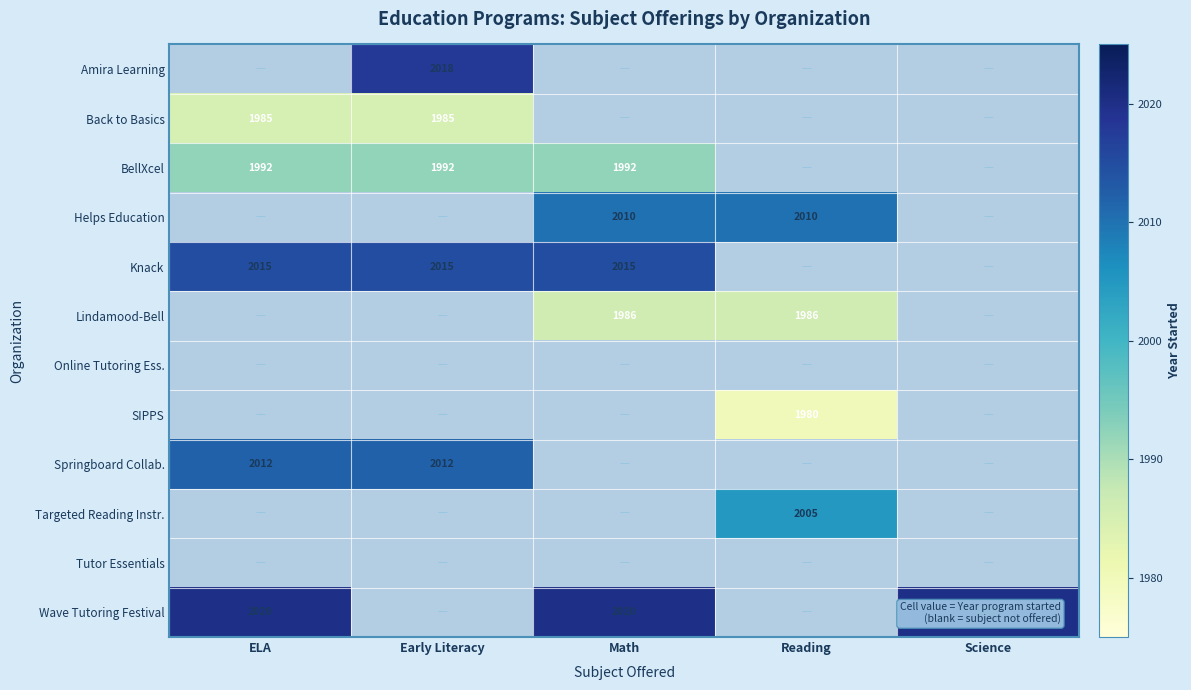

The Wave Tutoring Festival series shows 2020 at Science. True or false?

True